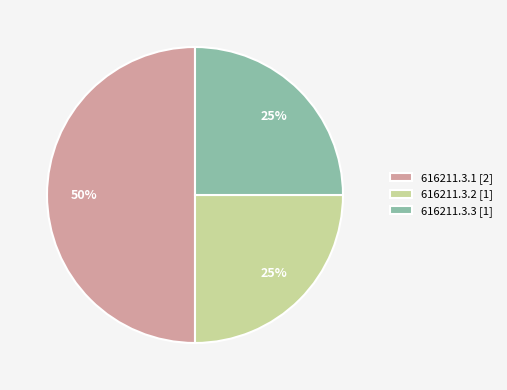

Is it true that 616211.3.1 is 50% of the pie?

True